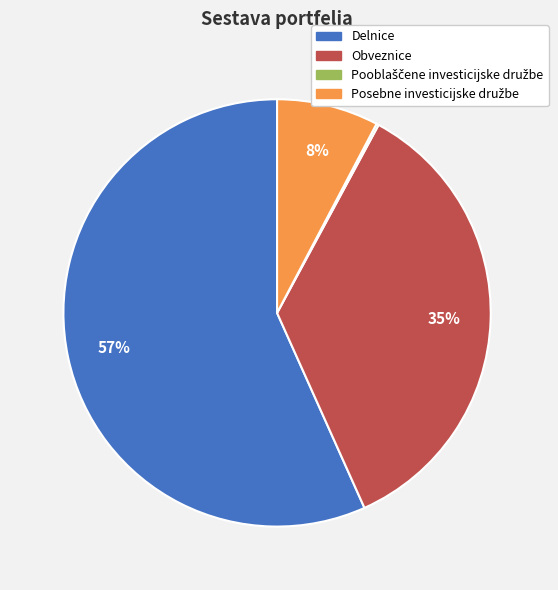

What is the majority slice?

Delnice